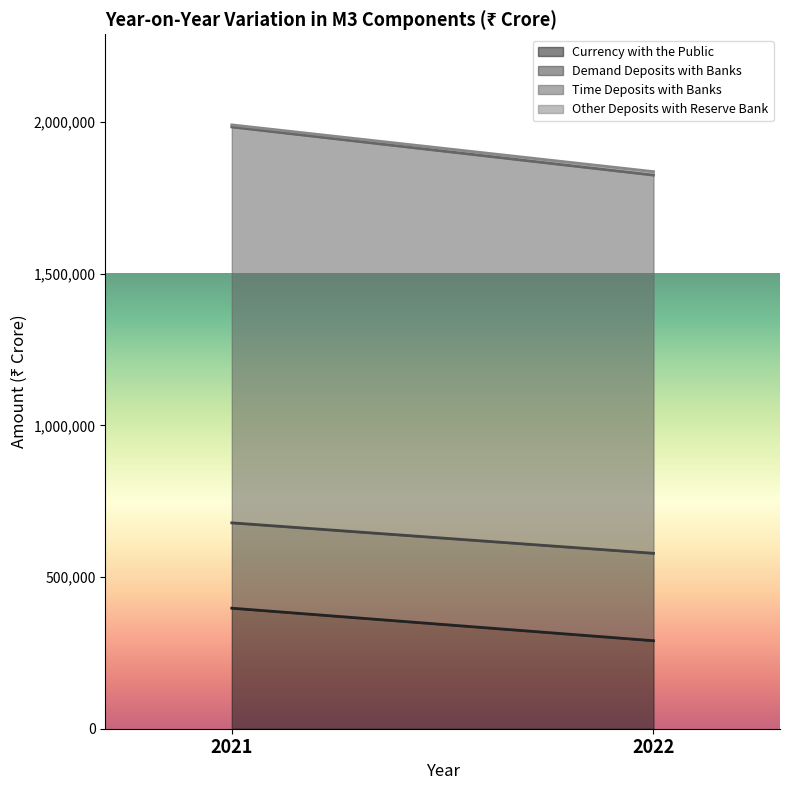

What is the sum of all Time Deposits with Banks values?

2552127